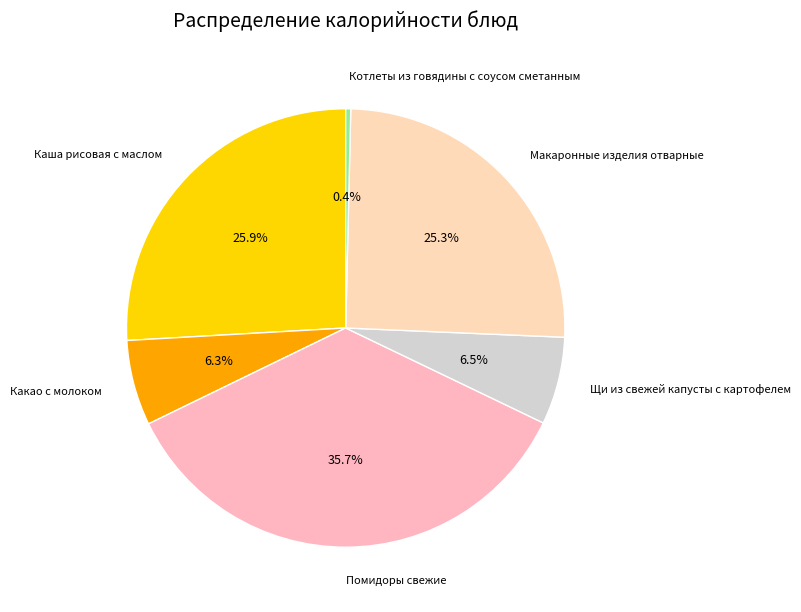

Between Помидоры свежие and Щи из свежей капусты с картофелем, which is larger?

Помидоры свежие